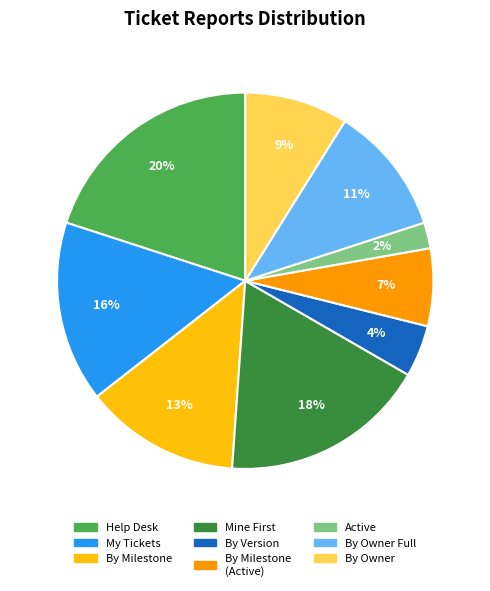

Count the number of slices in the pie.

9